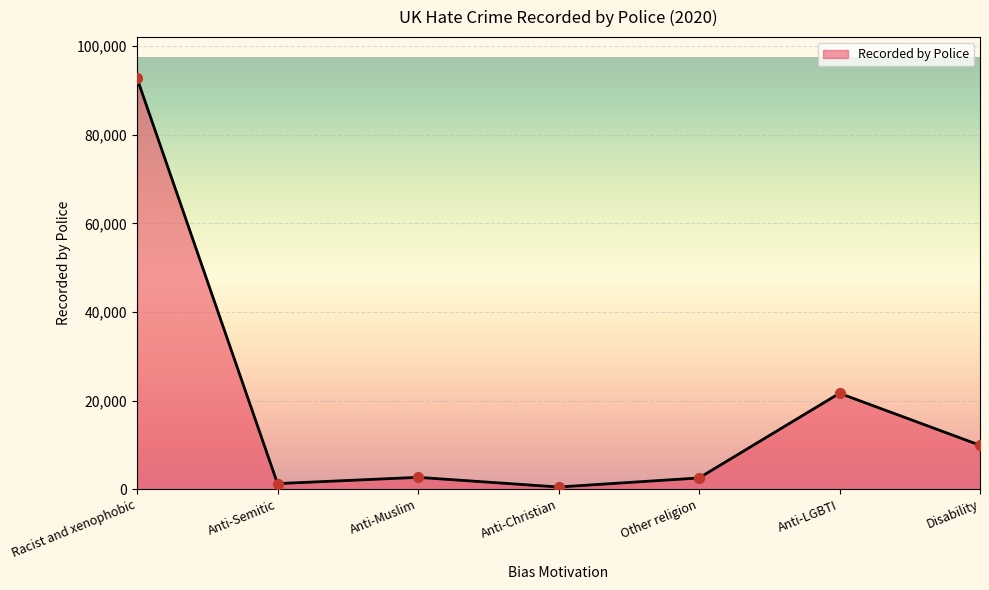

Approximately how many times larger is the value at Anti-Semitic compared to Anti-LGBTI?

0.1